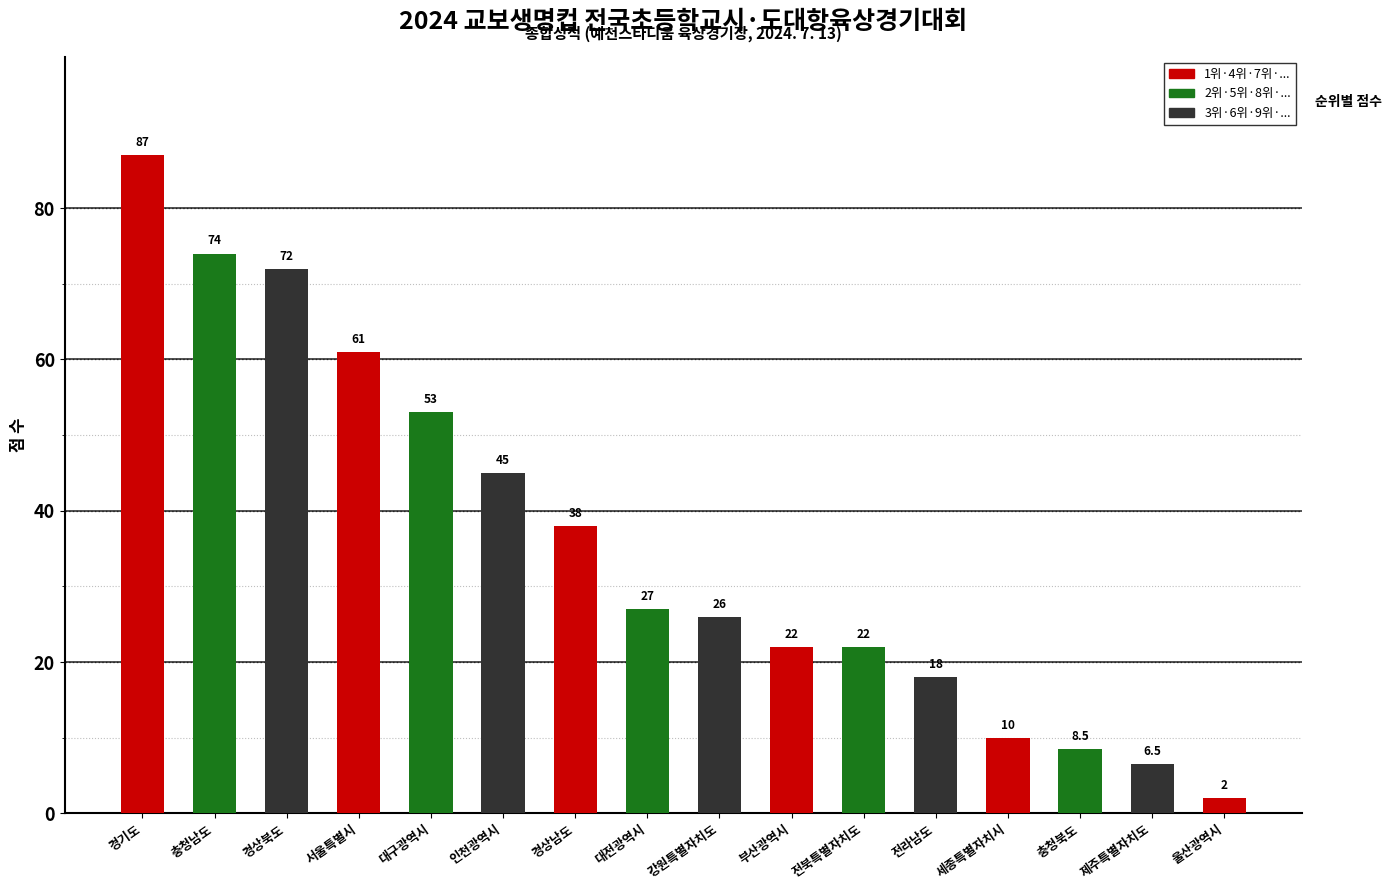

Approximately how many times larger is the value at 강원특별자치도 compared to 부산광역시?

1.2